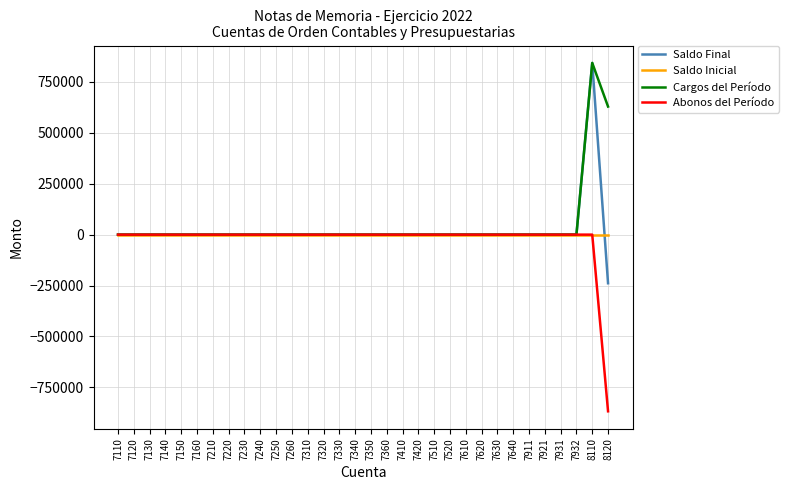

Does the chart have visible grid lines?

Yes